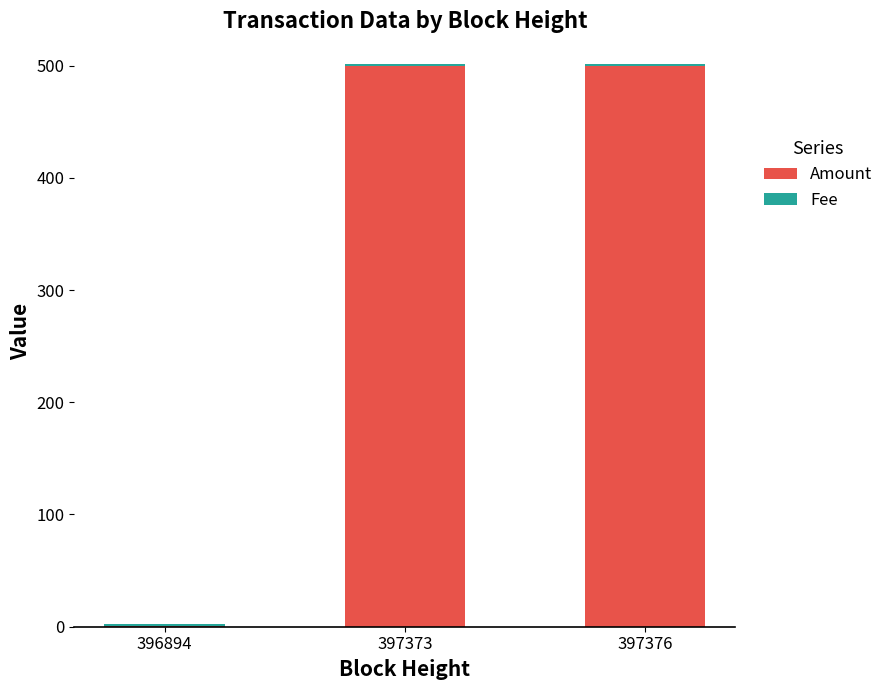

The Amount series shows 500 at 397376. True or false?

True